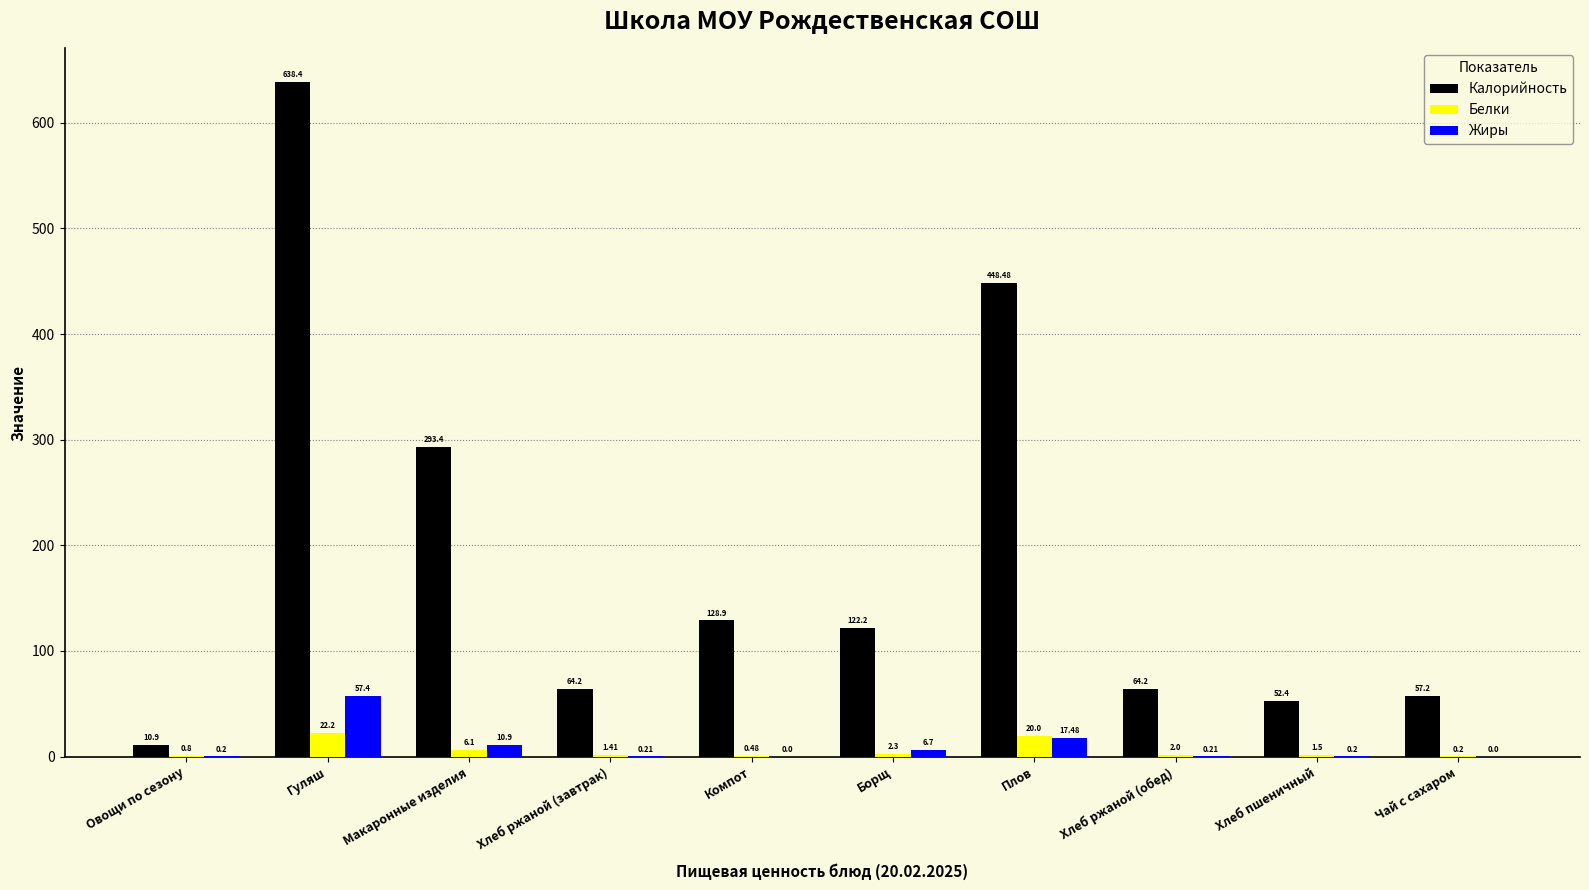

Is the value of Жиры at Макаронные изделия greater than the value of Калорийность at Хлеб пшеничный?

No